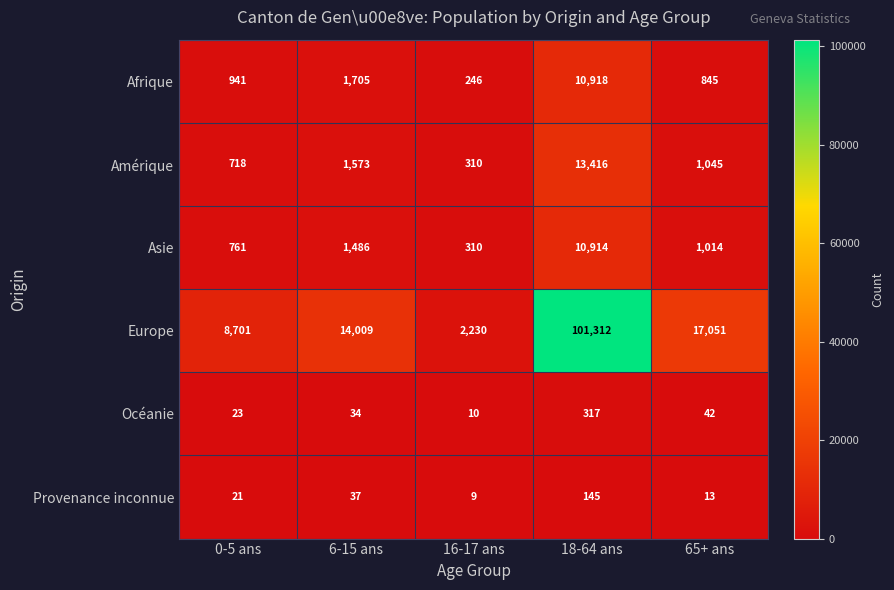

Which category has the lowest value across all series?

16-17 ans